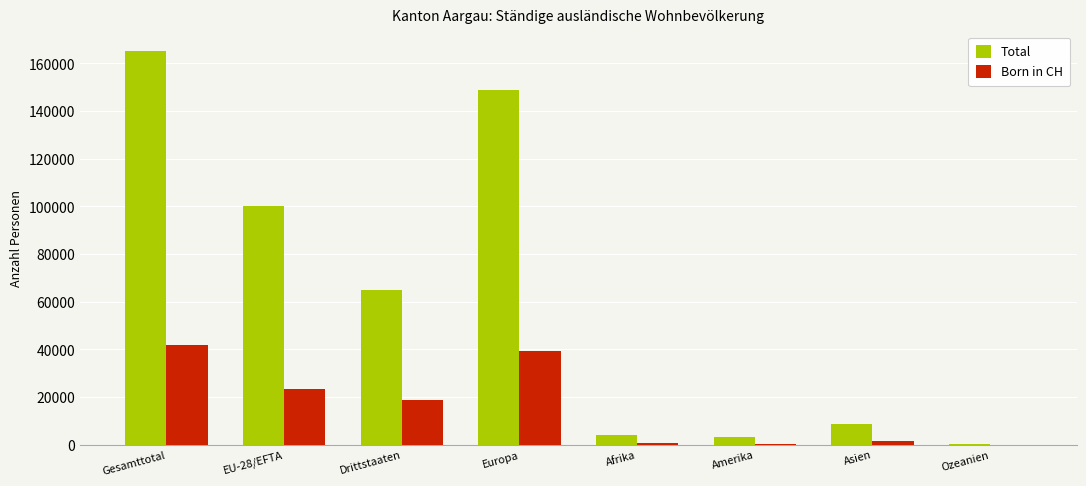

Which series has the largest total across all categories?

Total